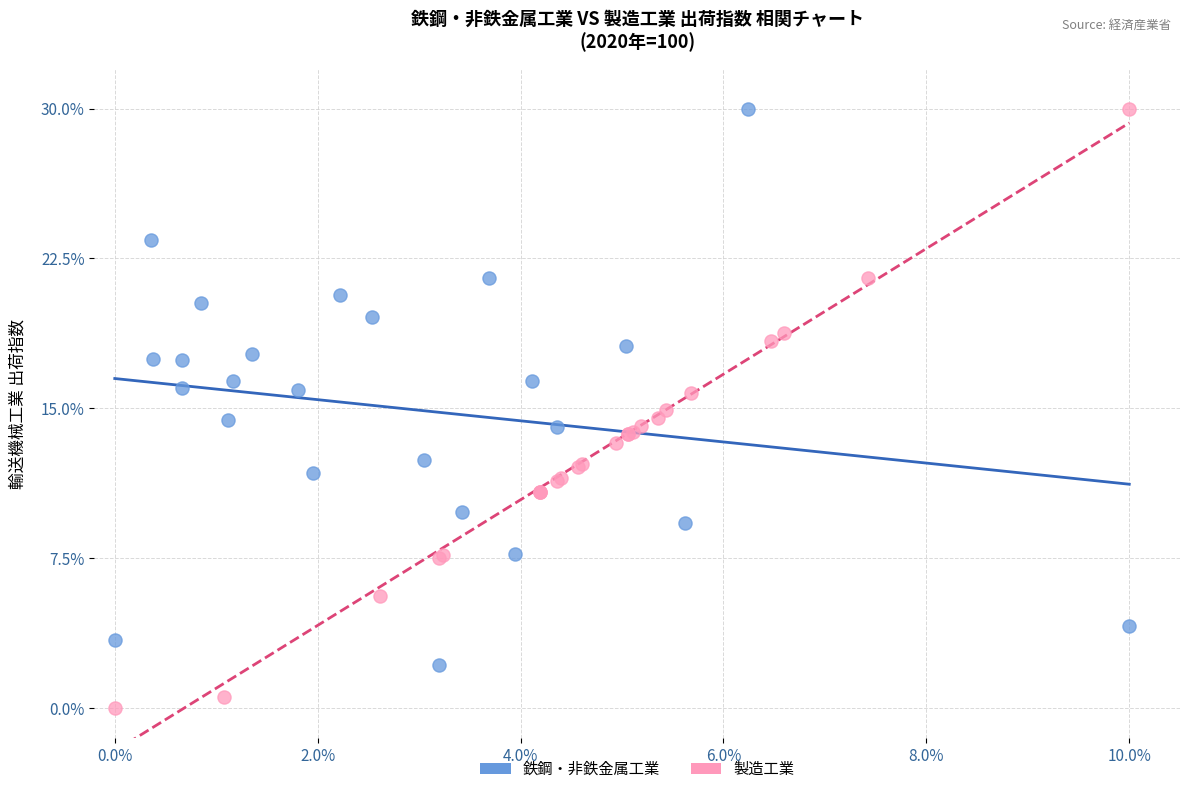

Which series reaches the minimum Y coordinate?

製造工業